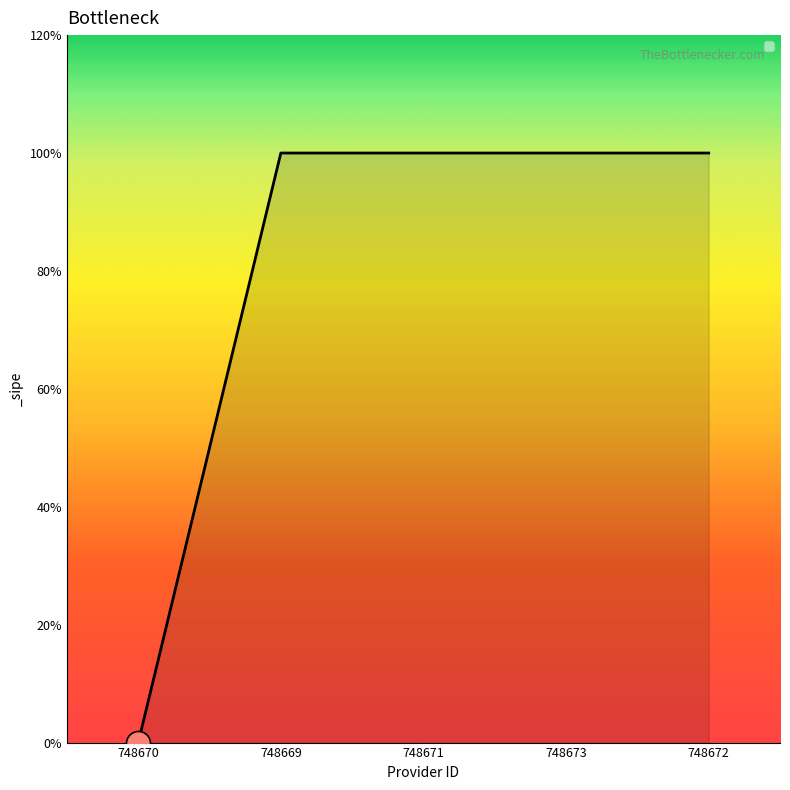

Approximately how many times larger is the value at 748672 compared to 748673?

1.0